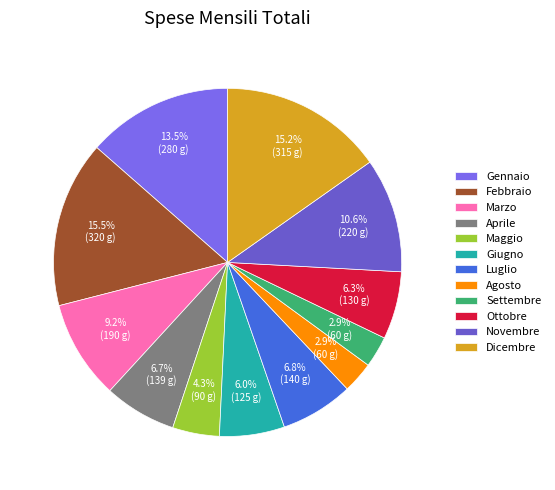

How many segments does this pie chart have?

12